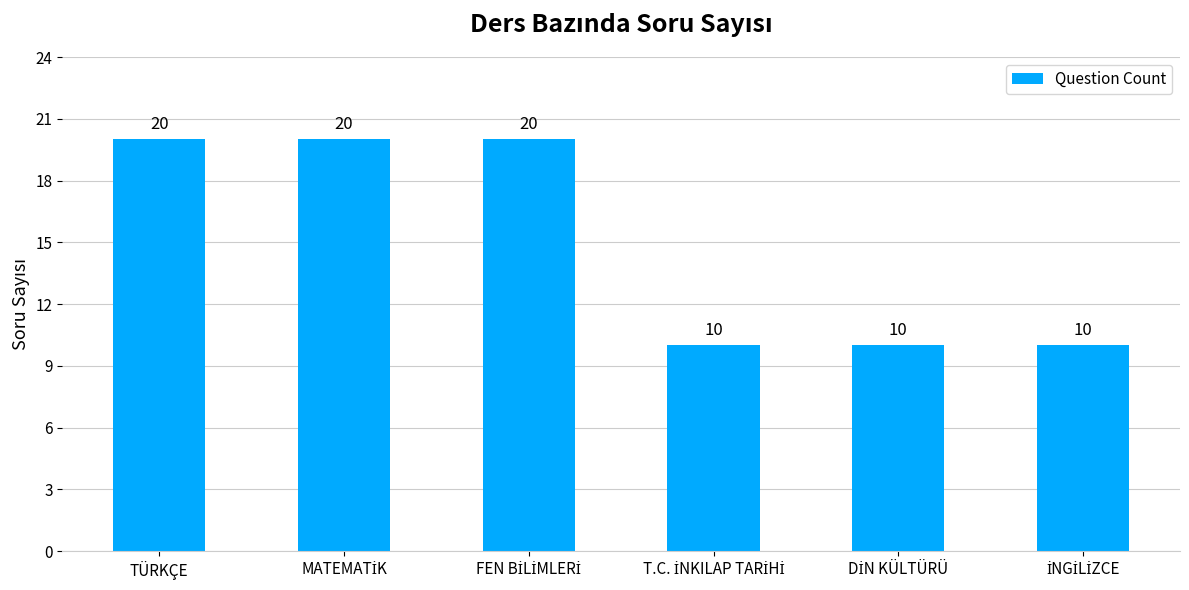

What is the maximum value shown in the chart?

20